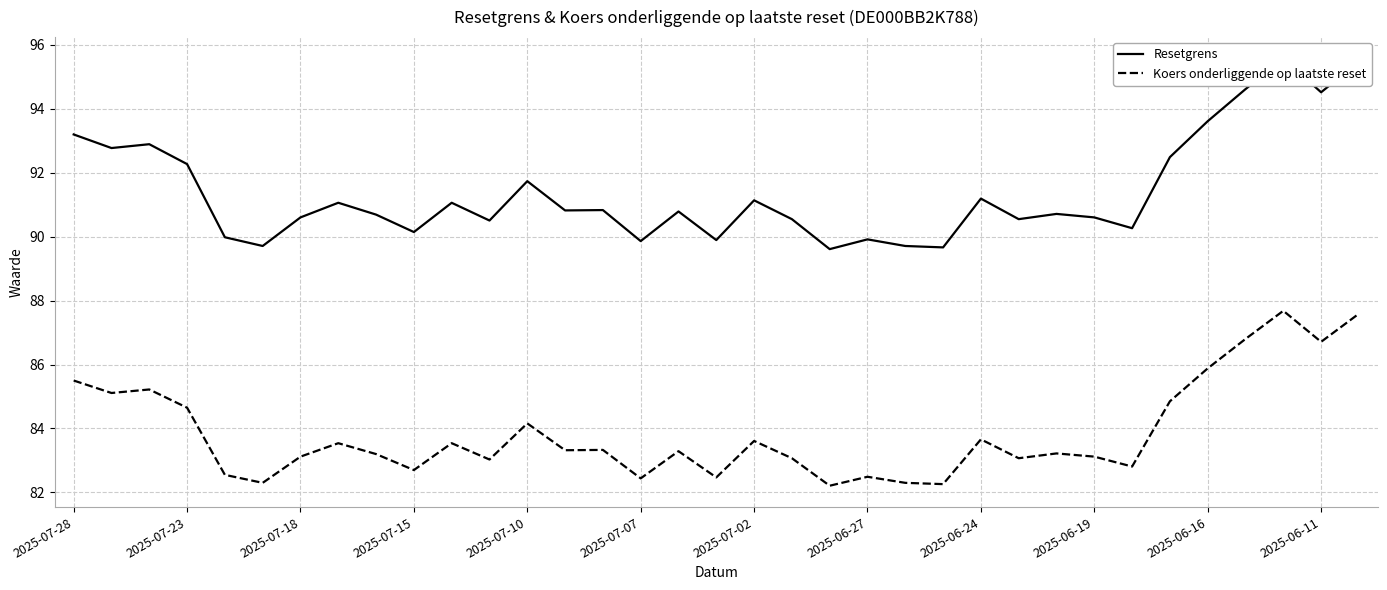

The value of Koers onderliggende op laatste reset at 2025-07-07 is 82.4. True or false?

True